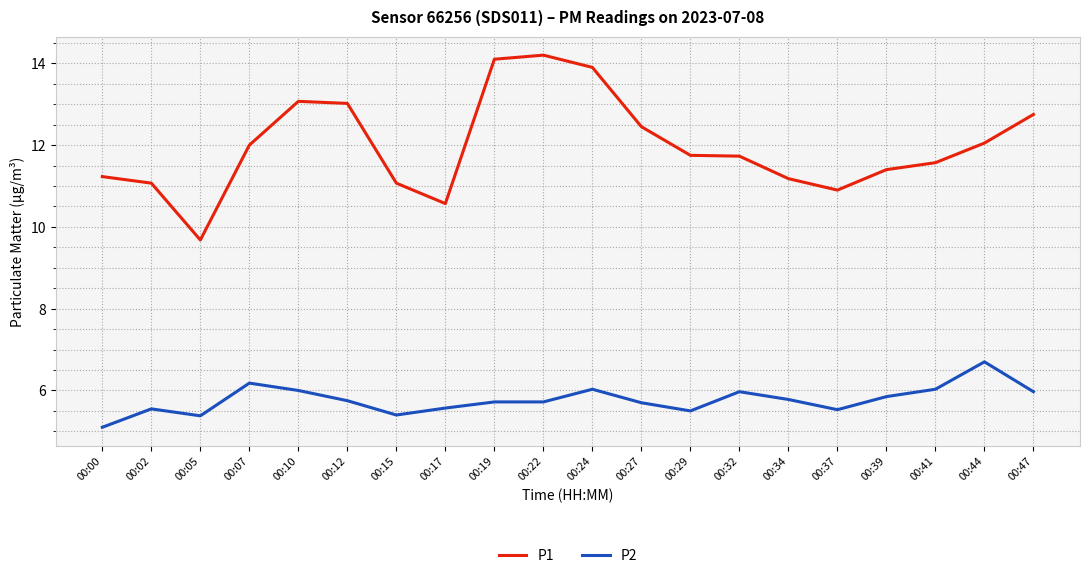

What are all the series names shown in the legend?

P1, P2